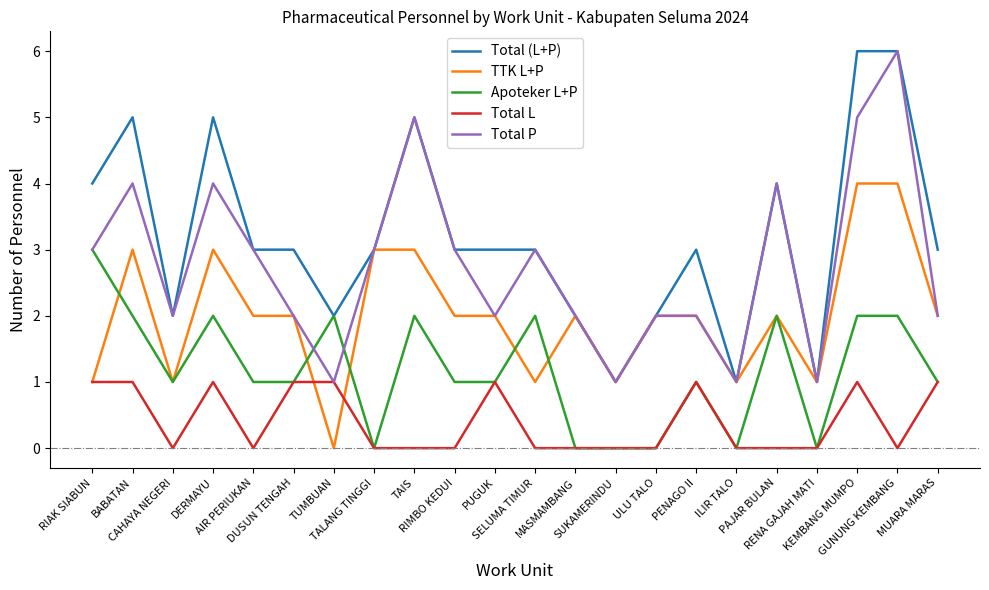

What is the sum of all Total L values?

9